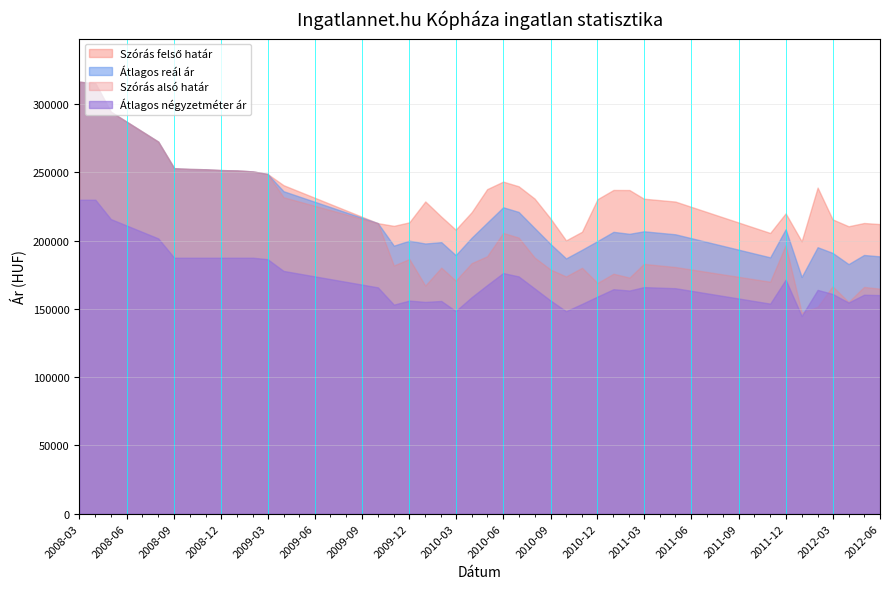

True or false: Átlagos négyzetméter ár and Átlagos reál ár intersect in this chart.

False